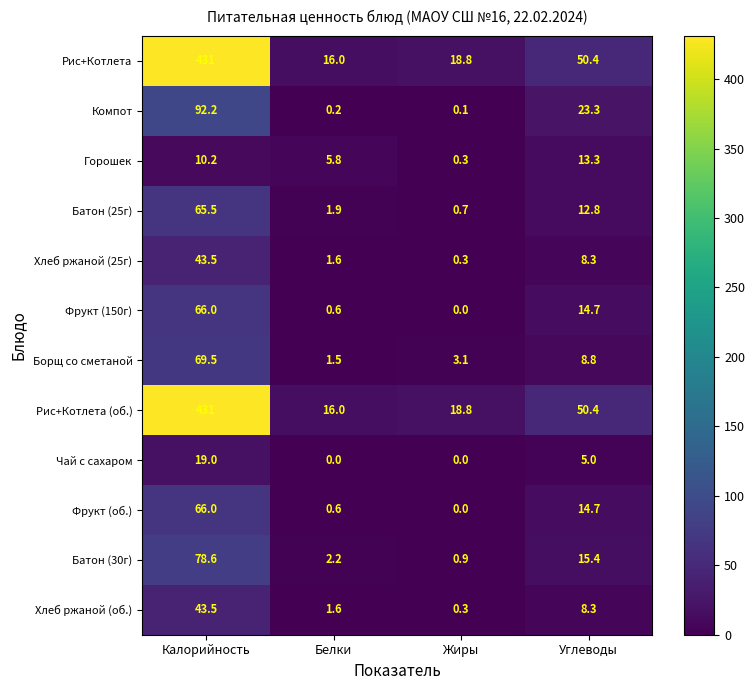

What is the spread (max minus min) of values at Калорийность?

420.8